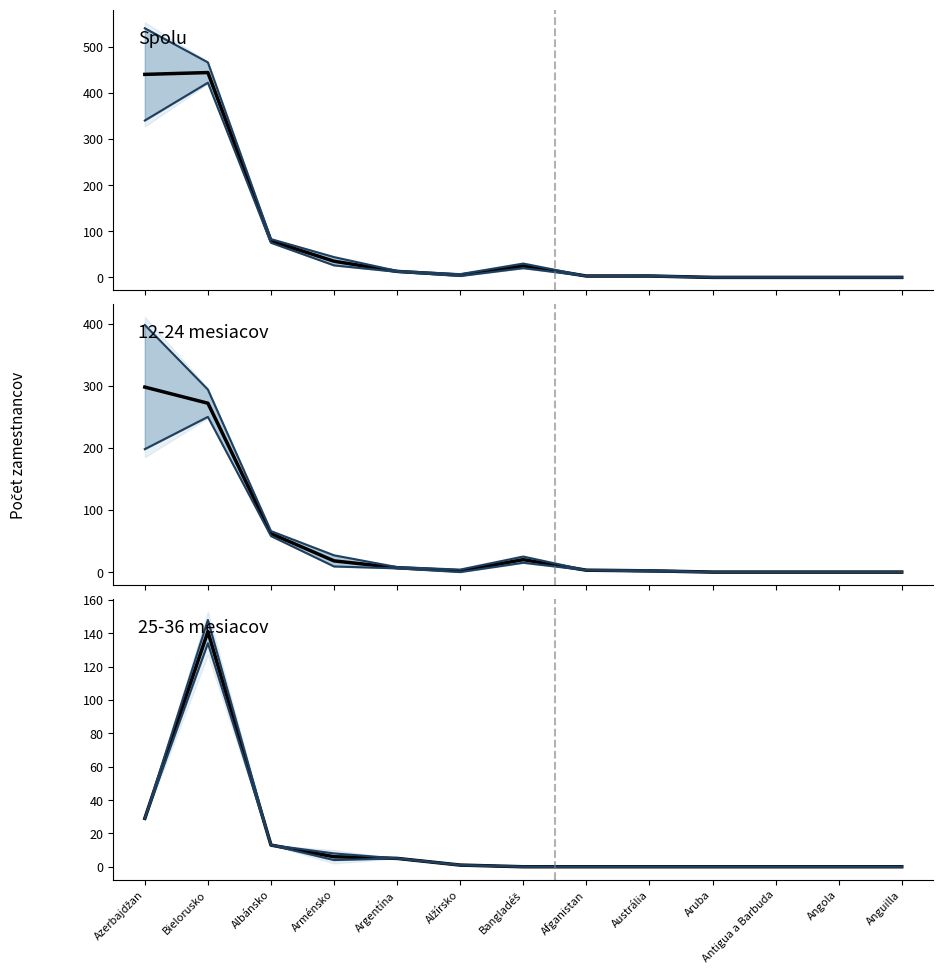

Reading left to right, what are all the values shown in this chart?

Spolu: Azerbajdžan=440	Bielorusko=444	Albánsko=79	Arménsko=35	Argentína=13	Alžírsko=5	Bangladéš=25	Afganistan=3	Austrália=3	Aruba=0	Antigua a Barbuda=0	Angola=0	Anguilla=0
12-24 mesiacov: Azerbajdžan=298	Bielorusko=272	Albánsko=62	Arménsko=18	Argentína=7	Alžírsko=2	Bangladéš=20	Afganistan=3	Austrália=2	Aruba=0	Antigua a Barbuda=0	Angola=0	Anguilla=0
25-36 mesiacov: Azerbajdžan=29	Bielorusko=141	Albánsko=13	Arménsko=6	Argentína=5	Alžírsko=1	Bangladéš=0	Afganistan=0	Austrália=0	Aruba=0	Antigua a Barbuda=0	Angola=0	Anguilla=0